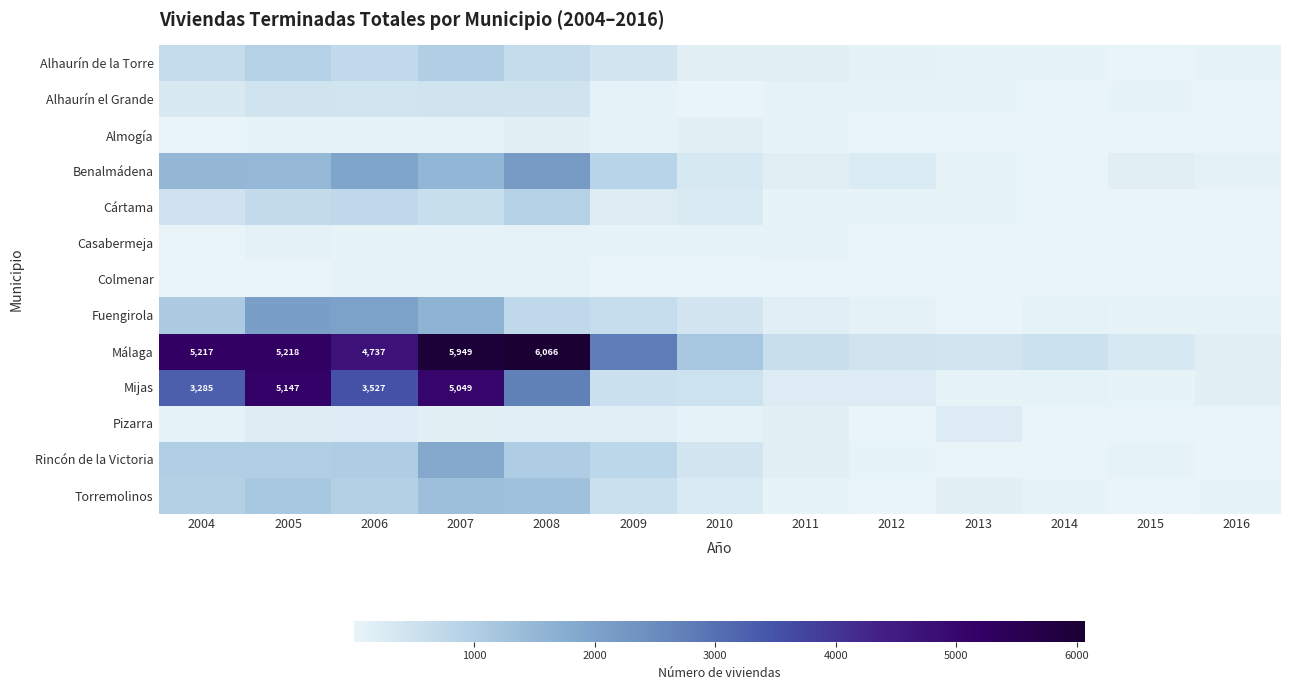

Is the value of Alhaurín el Grande at 2010 greater than the value of Cártama at 2012?

No